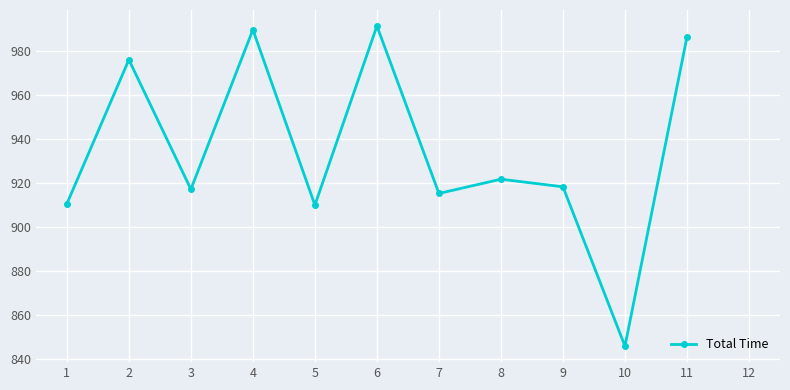

What is the difference between the maximum and minimum values?

145.4